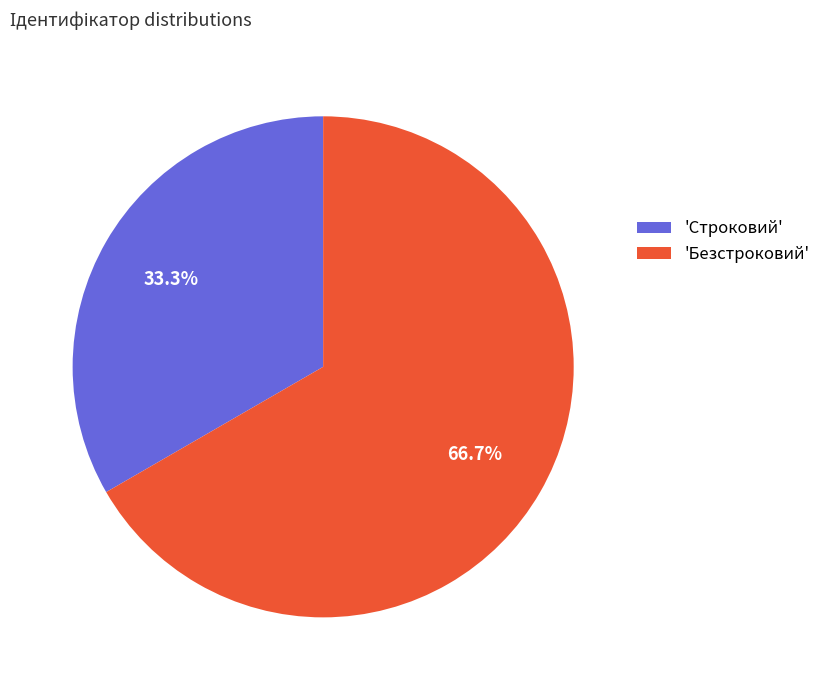

Rank the categories by value from lowest to highest.

'Строковий', 'Безстроковий'